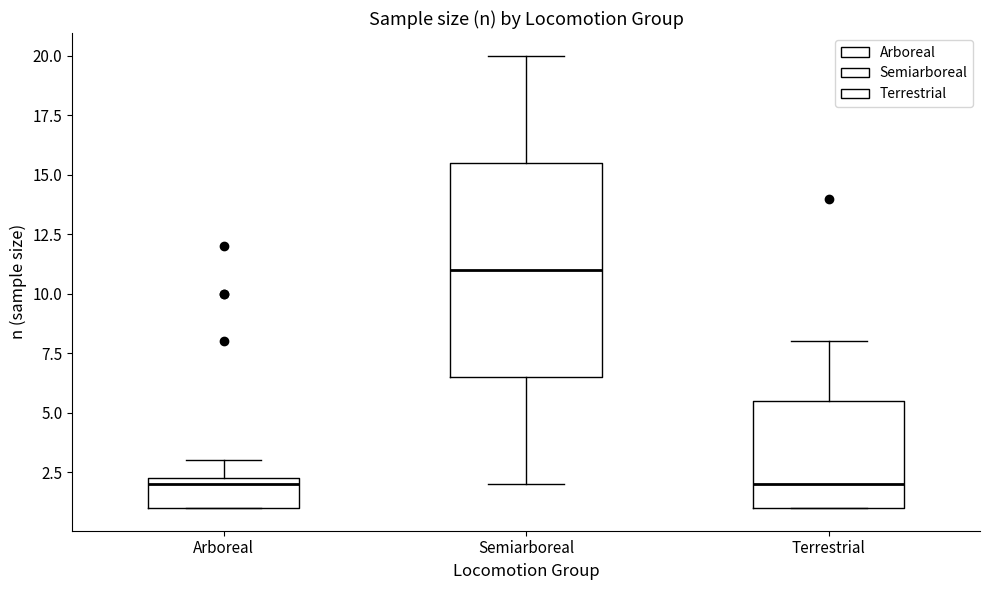

Where is the upper edge of the box for Semiarboreal on the y-axis? The values are not printed on the chart, so give them approximately, as read against the axis.

15.5